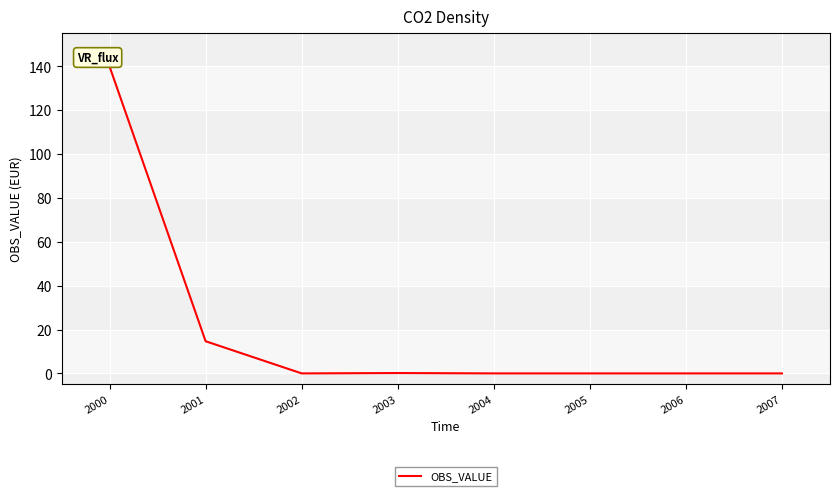

The chart shows a value of 0.0 at 2002. True or false?

True